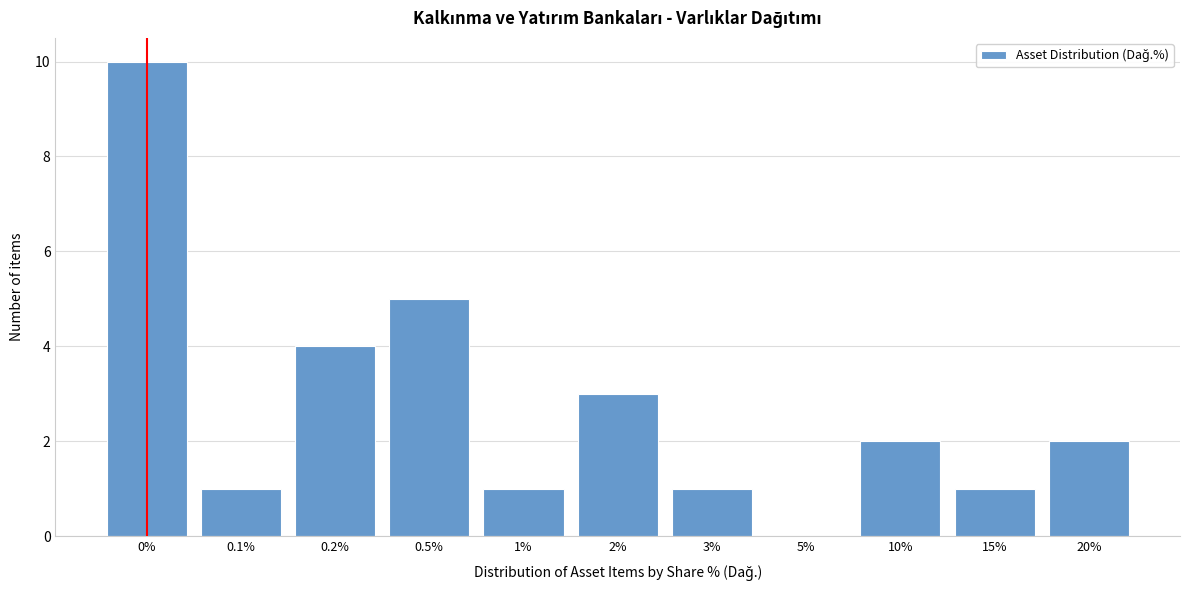

Reading left to right, list all the values displayed in this chart.

0%=10	0.1%=1	0.2%=4	0.5%=5	1%=1	2%=3	3%=1	5%=0	10%=2	15%=1	20%=2